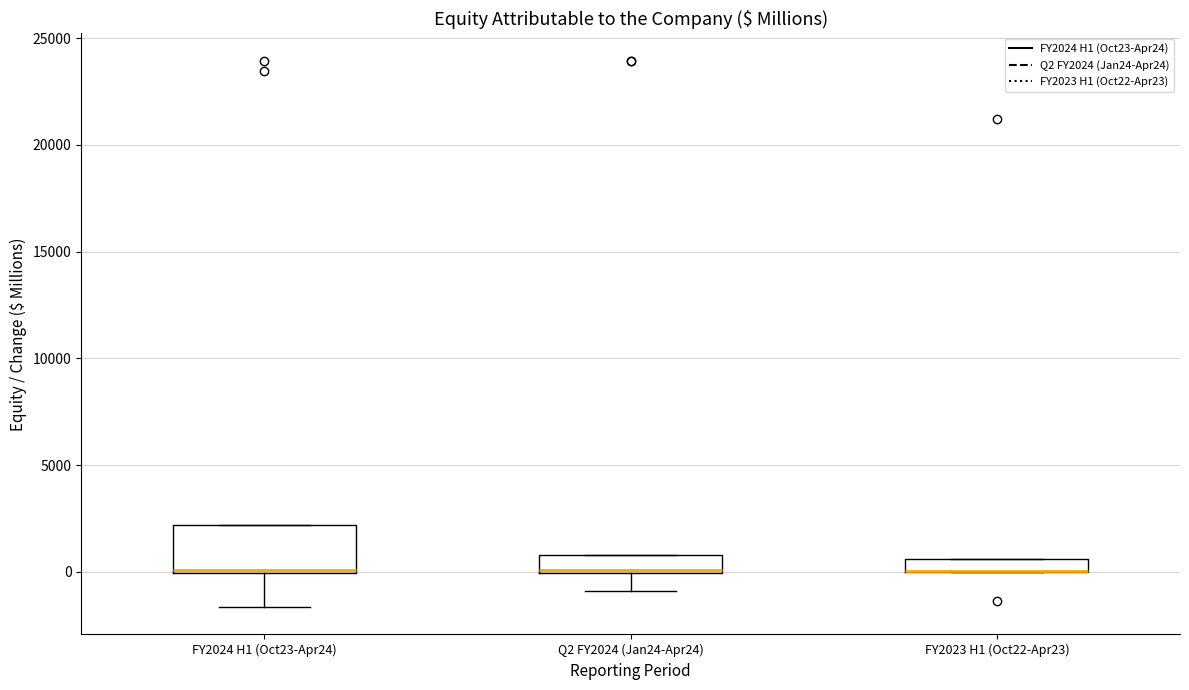

Which box is the tallest, from its lower edge to its upper edge?

FY2024 H1 (Oct23-Apr24)